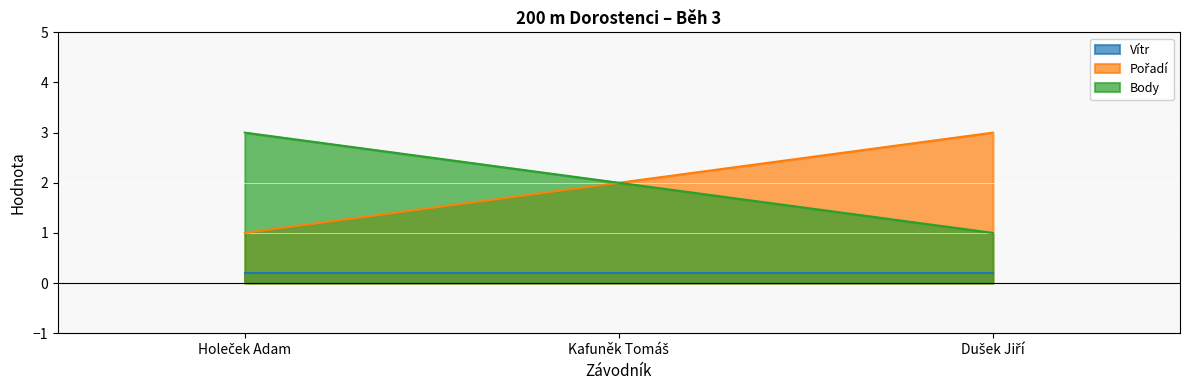

What is the greatest value displayed?

3.0